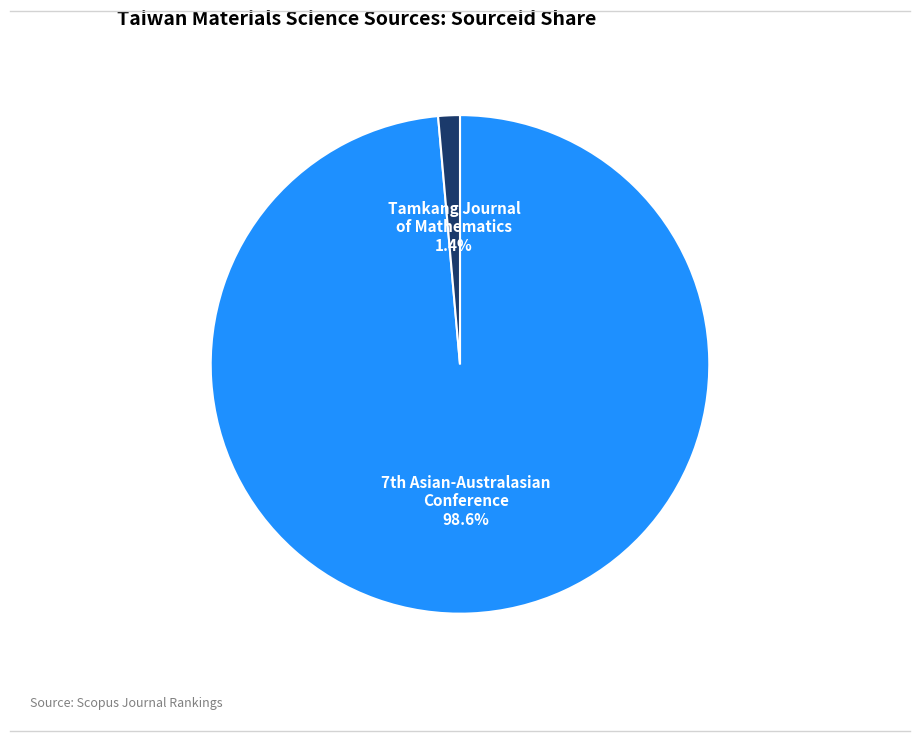

Is there a majority slice in this chart?

Yes